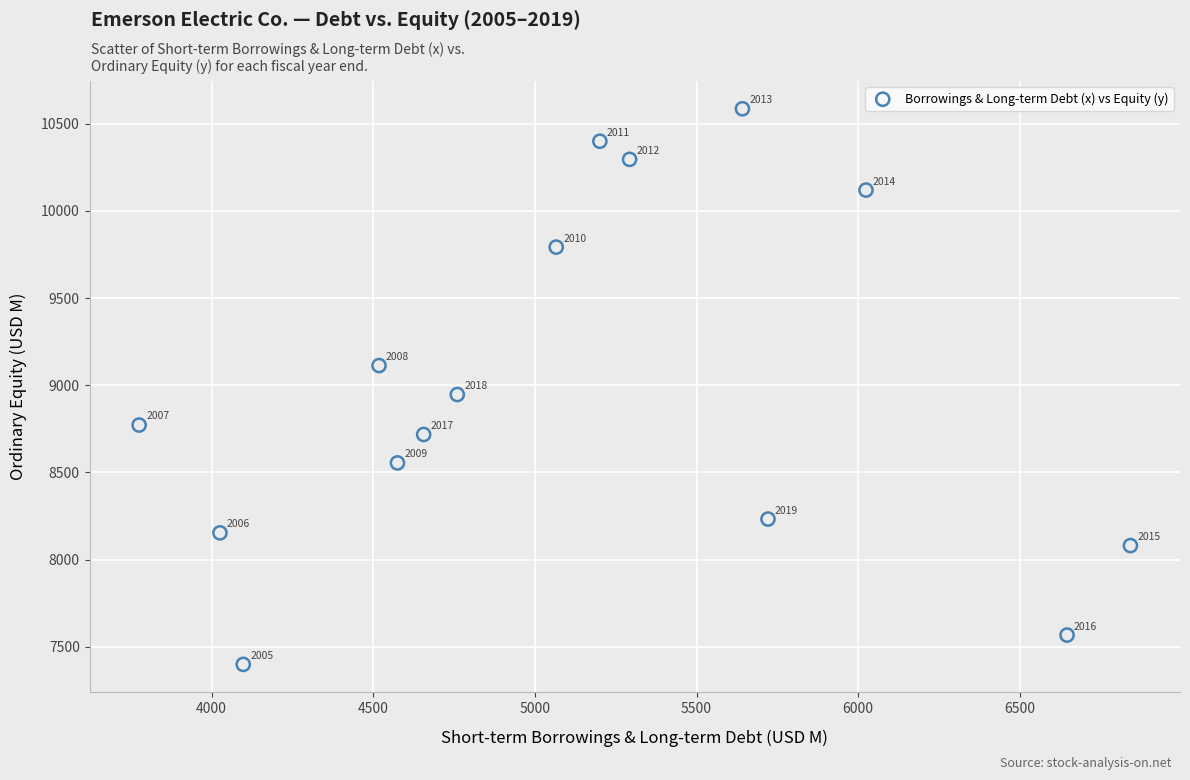

What is the range of X values (max minus min)?

3066